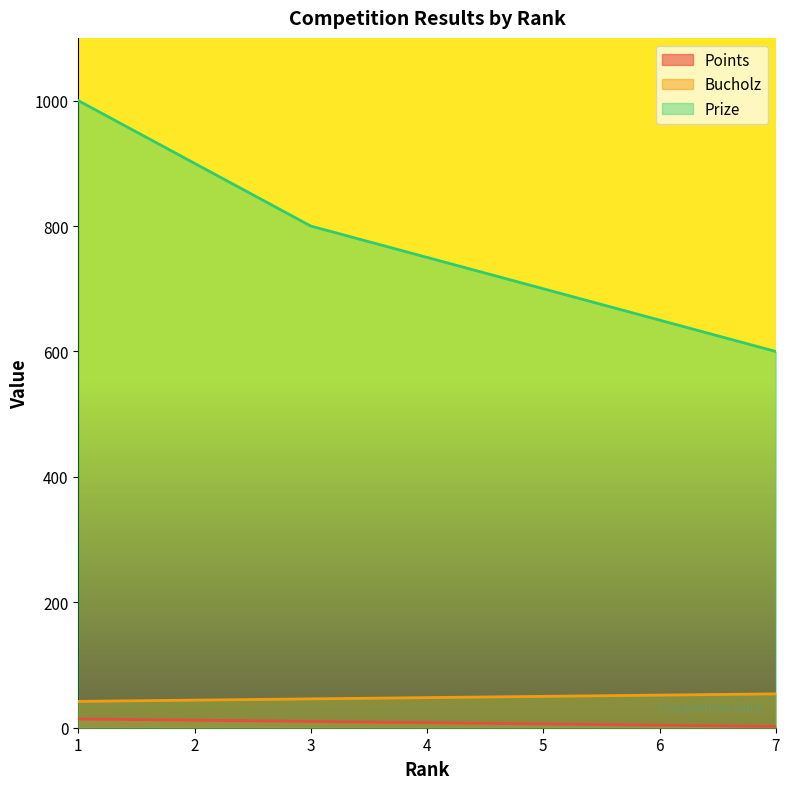

True or false: Points and Prize intersect in this chart.

False